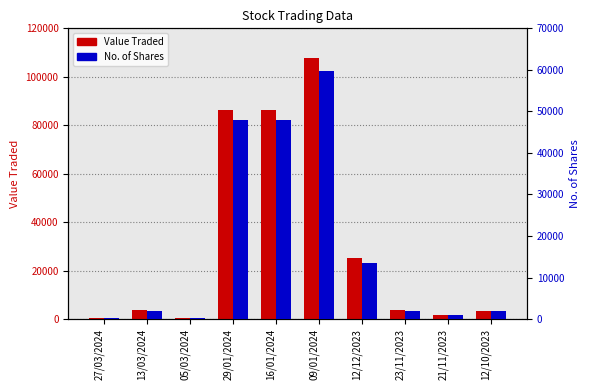

How many distinct data groups are displayed?

2